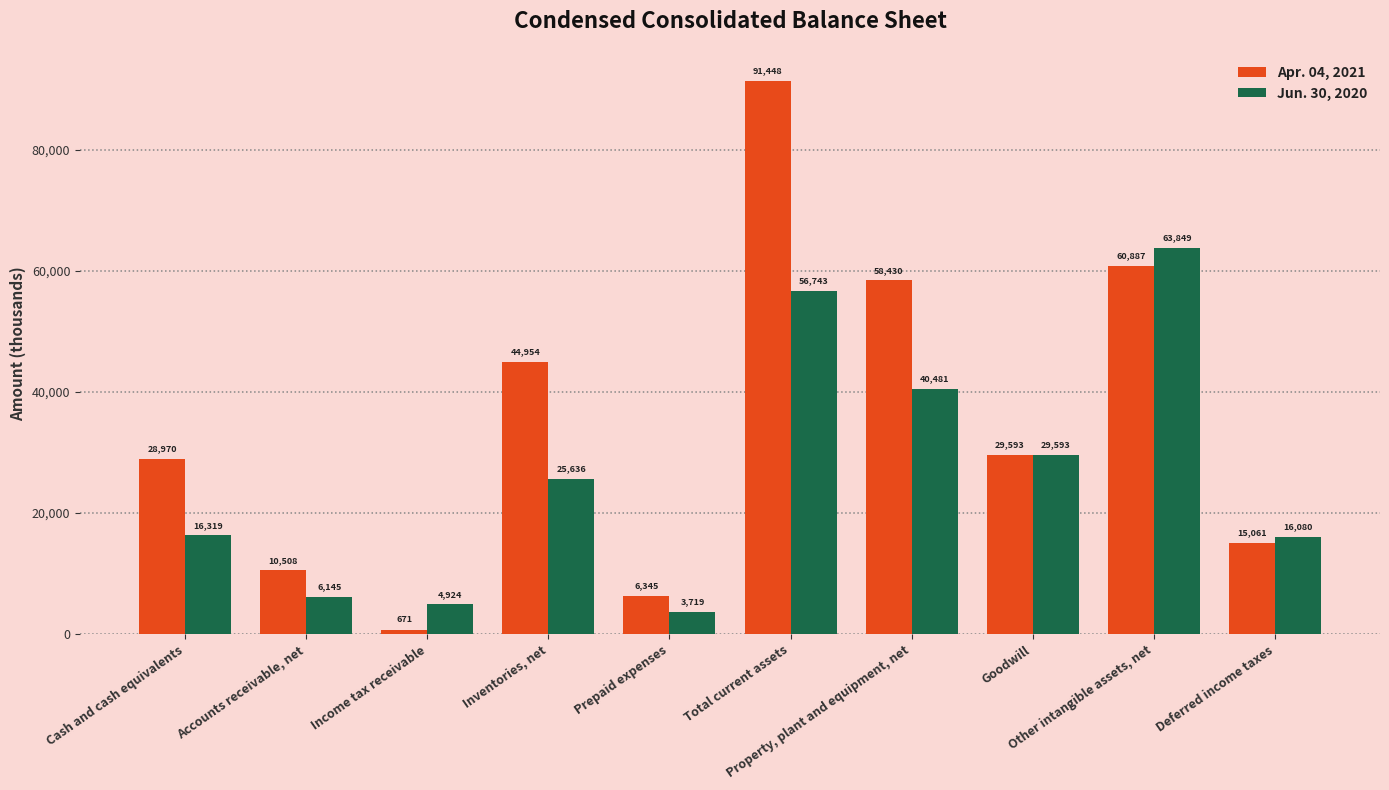

What is the difference between the Jun. 30, 2020 values at Total current assets and Accounts receivable, net?

50598